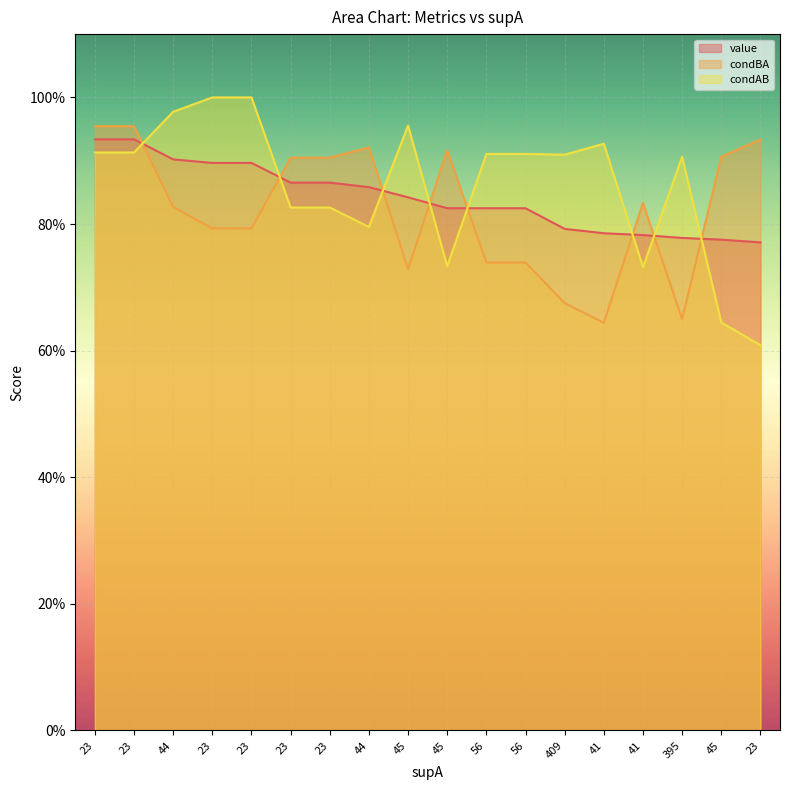

True or false: value and condAB cross at least once.

True